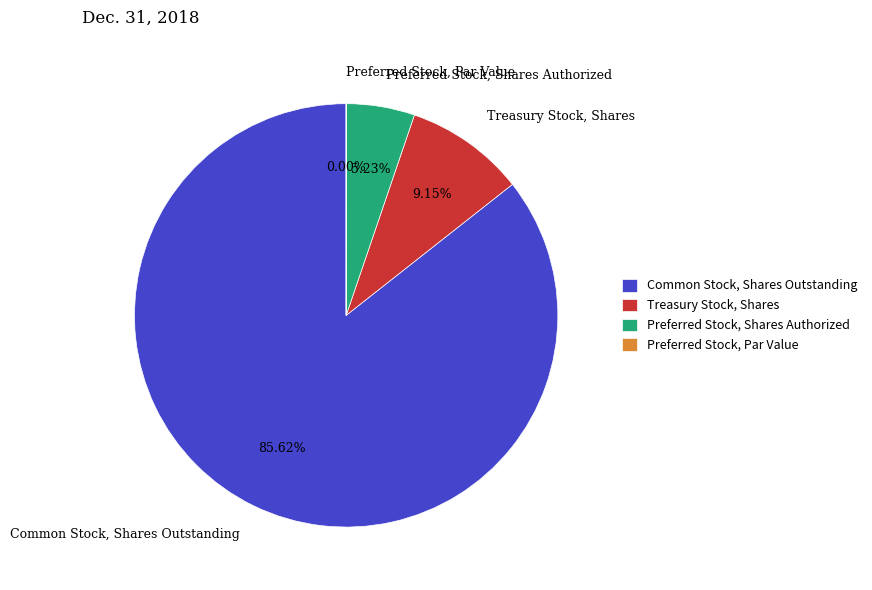

Which has a higher value, Treasury Stock, Shares or Preferred Stock, Shares Authorized?

Treasury Stock, Shares